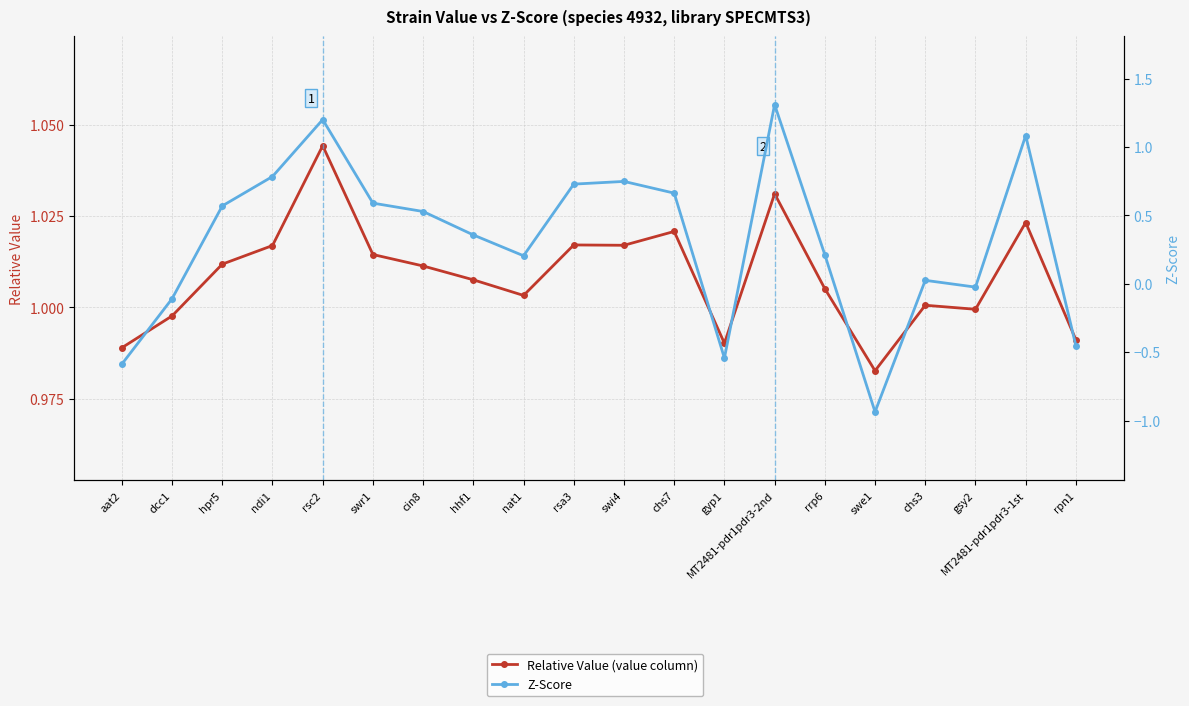

At which label does Z-Score first exceed 0?

hpr5